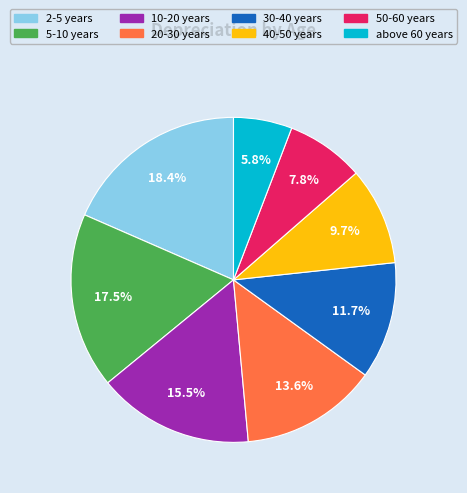

True or false: 30-40 years accounts for 5% of the total.

False